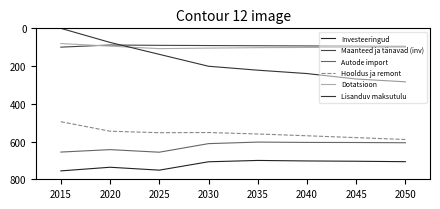

Reading right to left, list all the values displayed in this chart.

Investeeringud: 706.7	704.4	702.9	700.2	707.3	751.6	736.2	755.5
Maanteed ja tänavad (inv): 95.3	94.3	93.3	92.2	91.2	90.1	88.4	99.7
Autode import: 606.4	605.1	604.6	602.9	611.1	656.5	642.9	655.8
Hooldus ja remont: 589.1	579.2	569.4	559.9	552.2	553.2	545.3	495.0
Dotatsioon: 101.5	100.9	101.3	102.5	104.8	107.6	94.3	80.7
Lisanduv maksutulu: 283.4	268.6	239.7	221.8	200.9	137.8	74.7	0.0